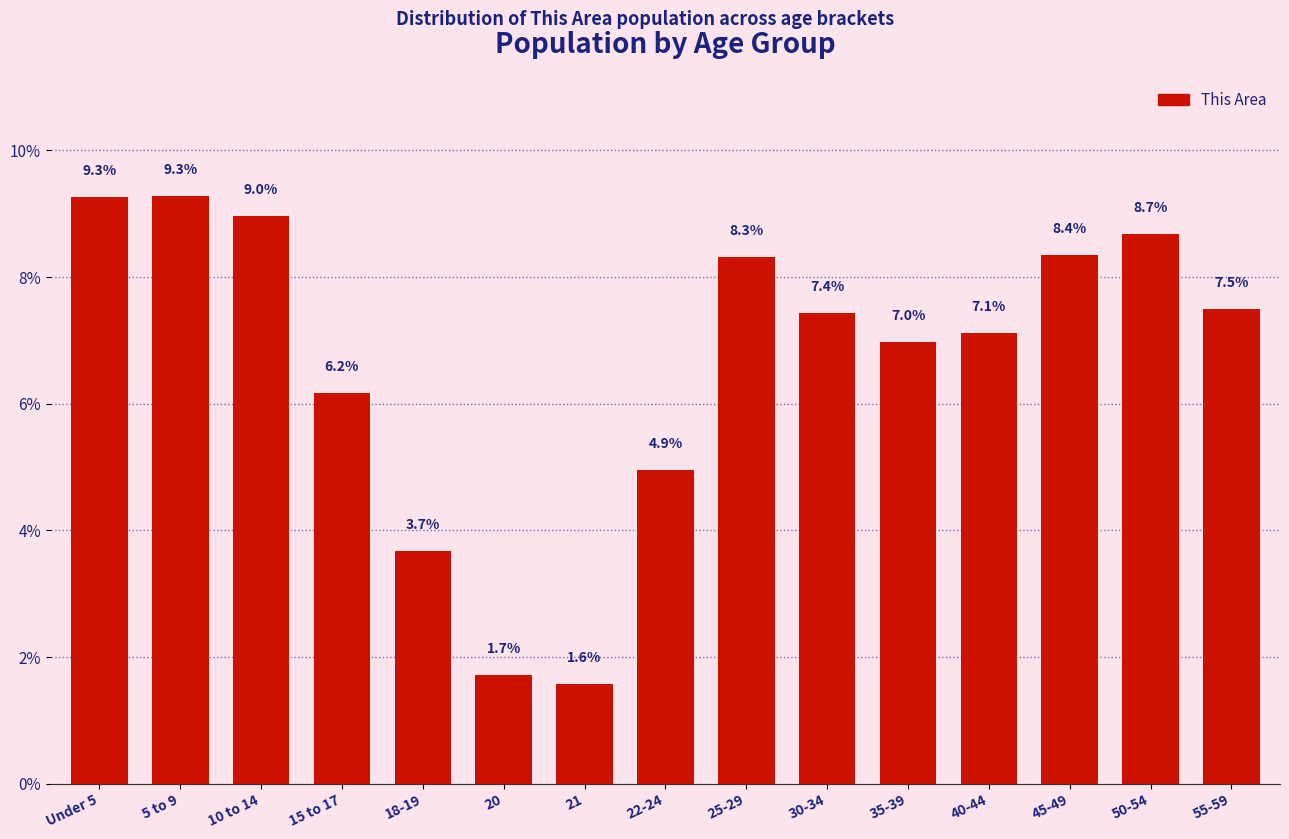

Where does the data first go above 7?

Under 5